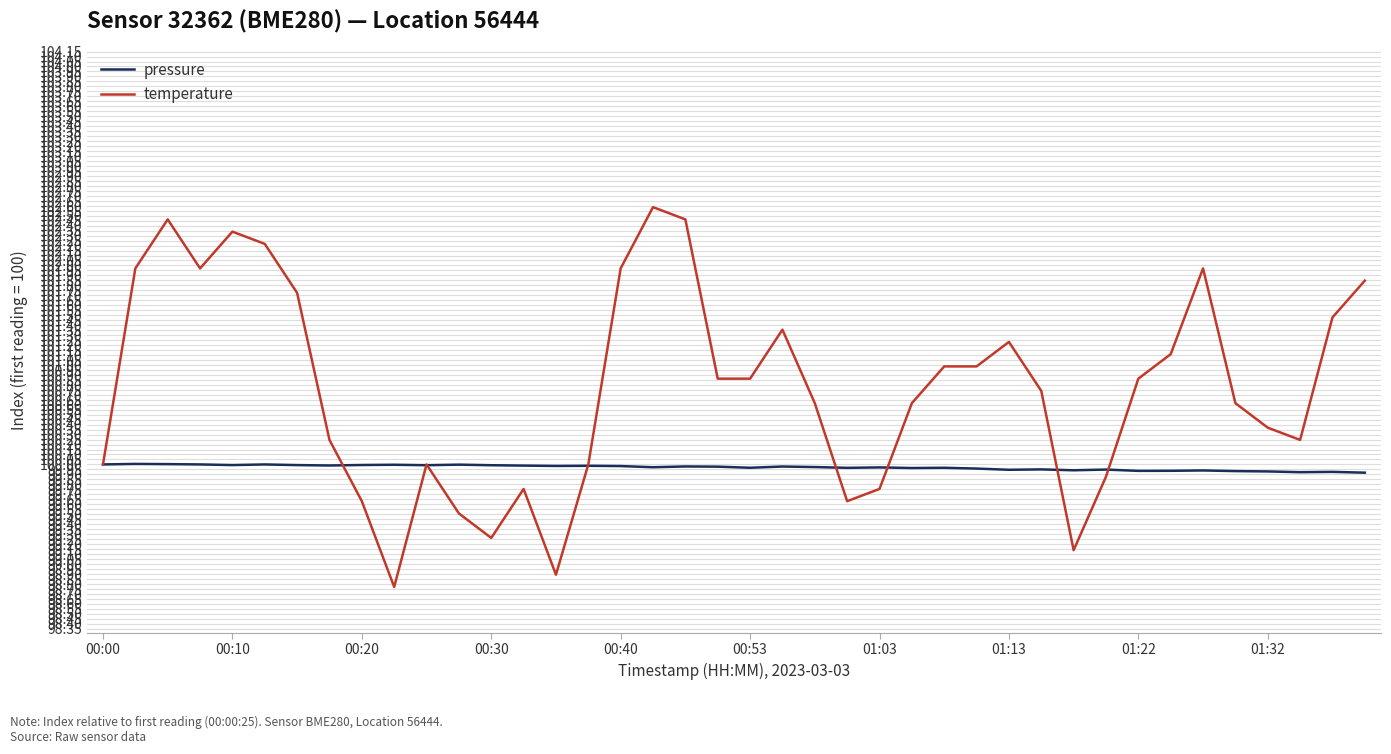

What is the lowest value of the pressure series?

99.9